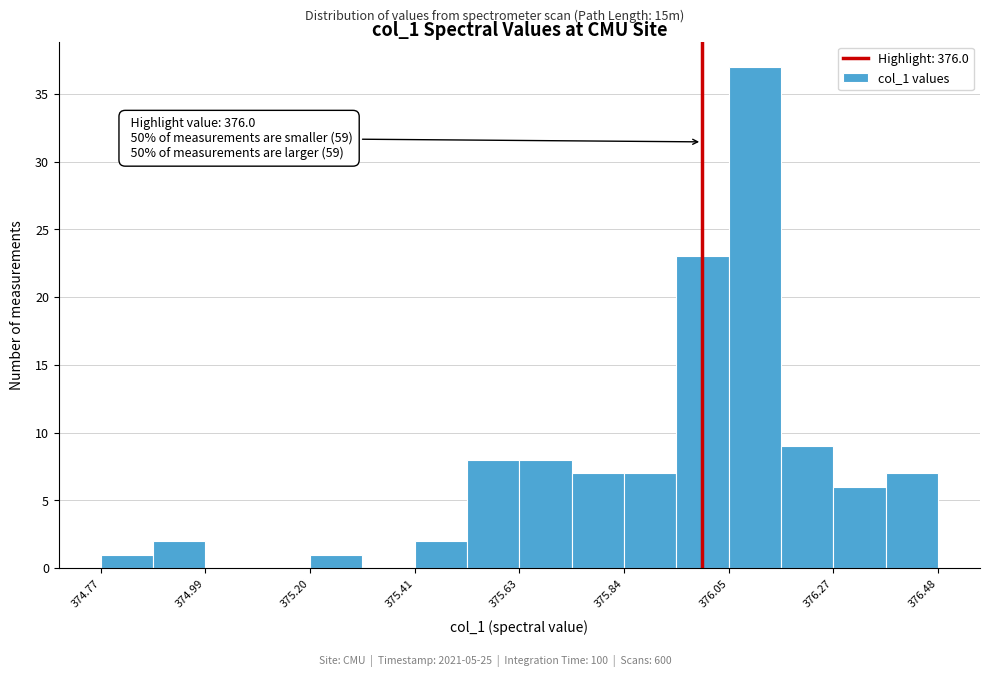

Read against the x-axis, roughly where is the centre of the tallest bar?

376.10